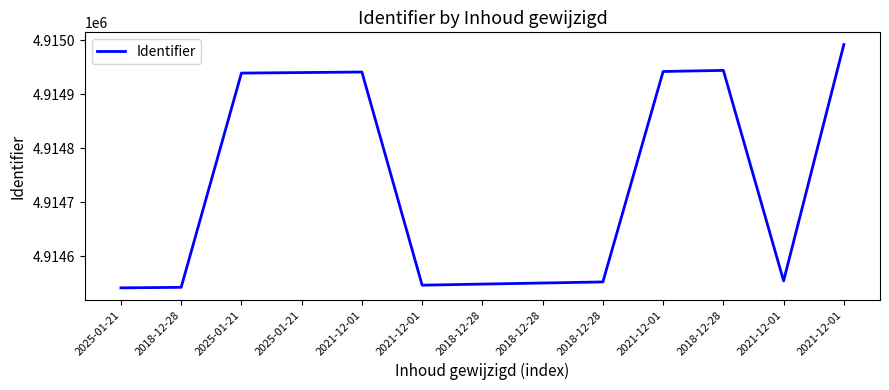

How many distinct data groups are displayed?

1